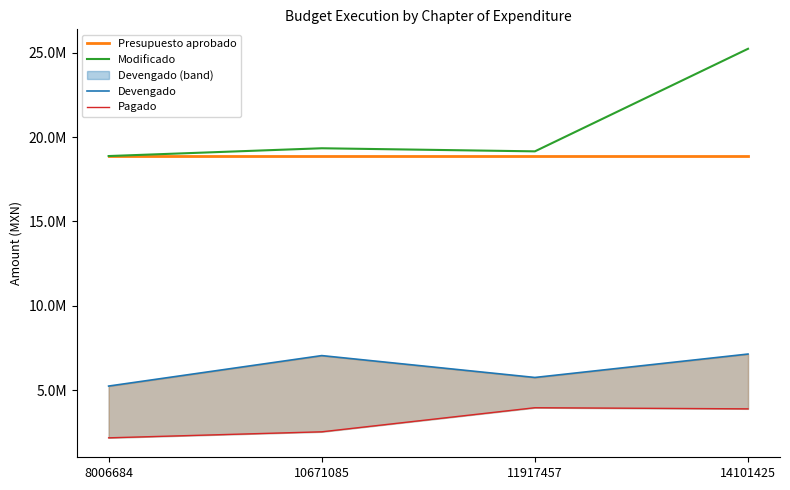

Between 11917457 and 14101425, which series saw the biggest shift?

Modificado